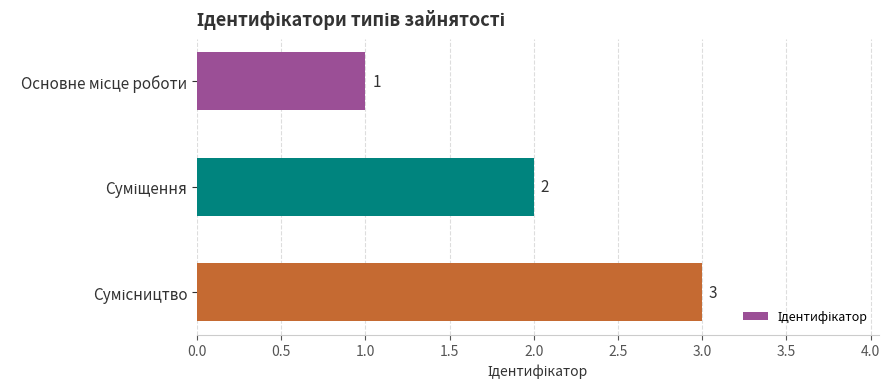

What is the value of the 1st bar from the top?

1